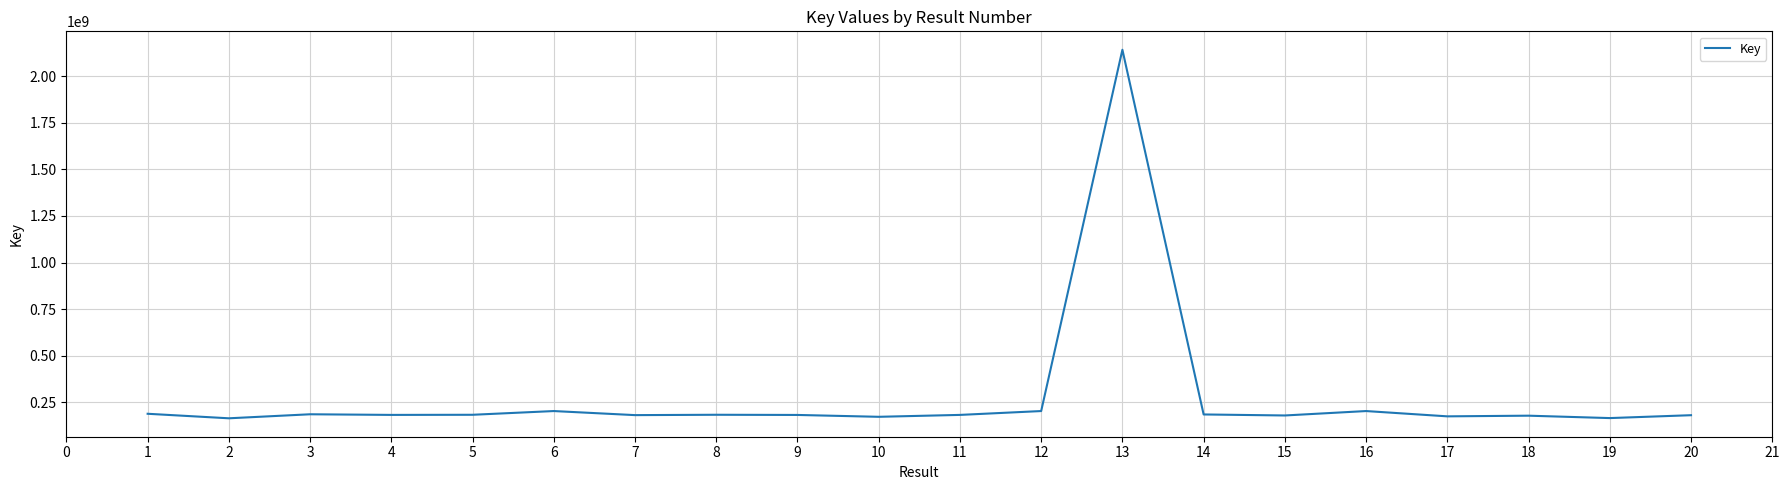

The value at 8 is 254140707. True or false?

False